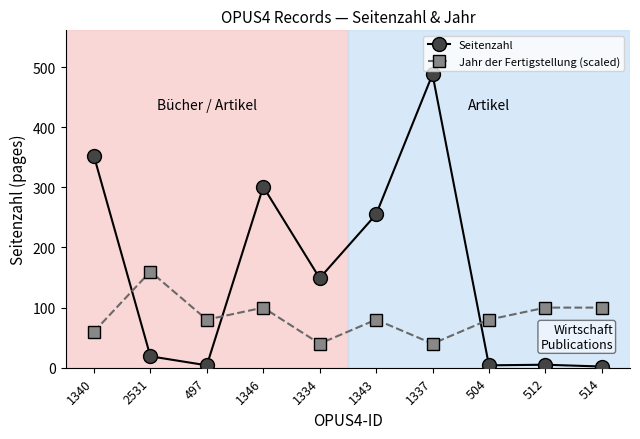

What is the smallest value displayed?

2